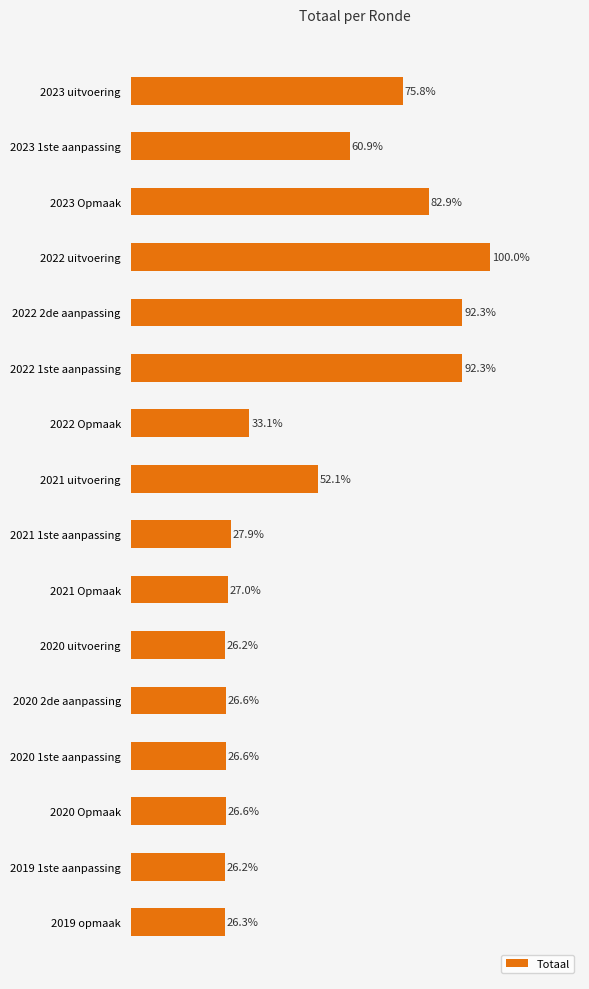

Does the chart contain any negative values?

No